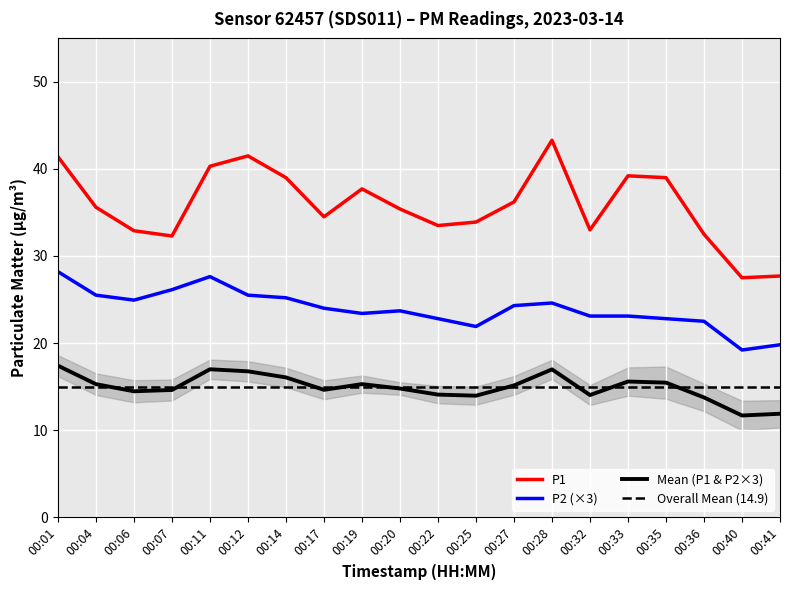

Is it true that P2 equals 39.2 at 00:22?

False